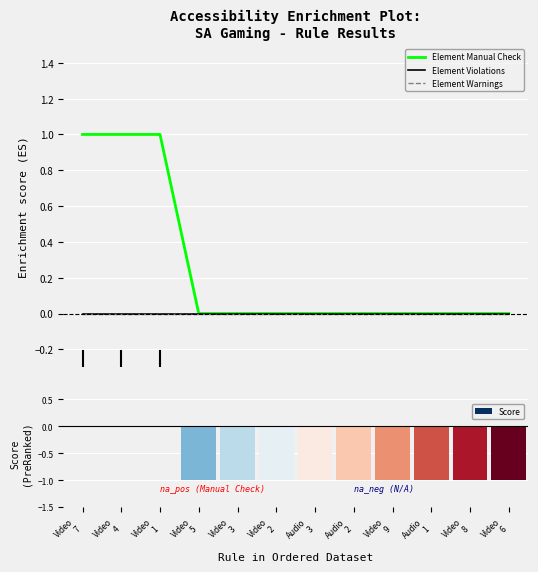

How many groups of bars are there?

12